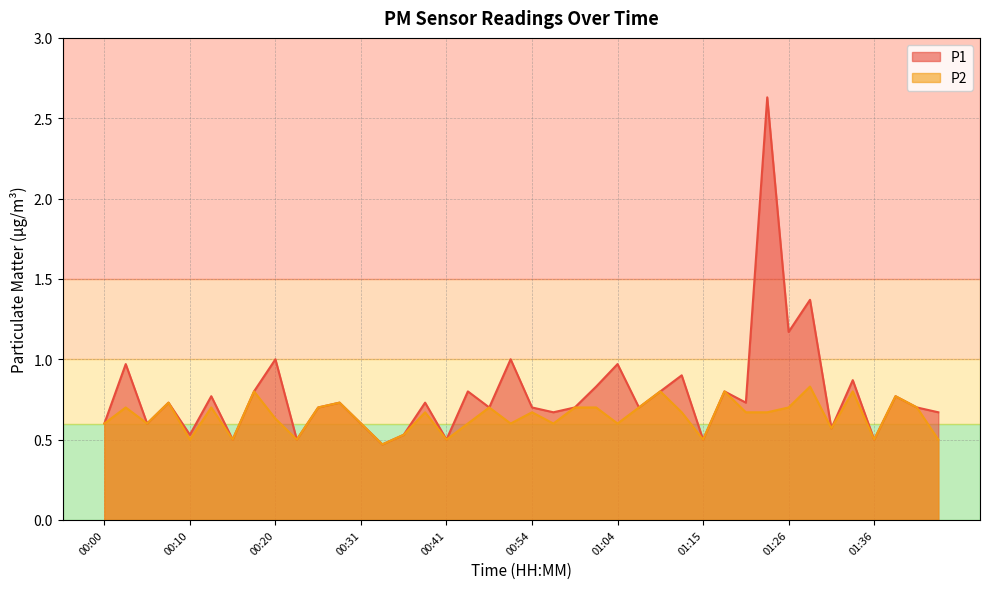

What is the sum of all P1 values?

31.3